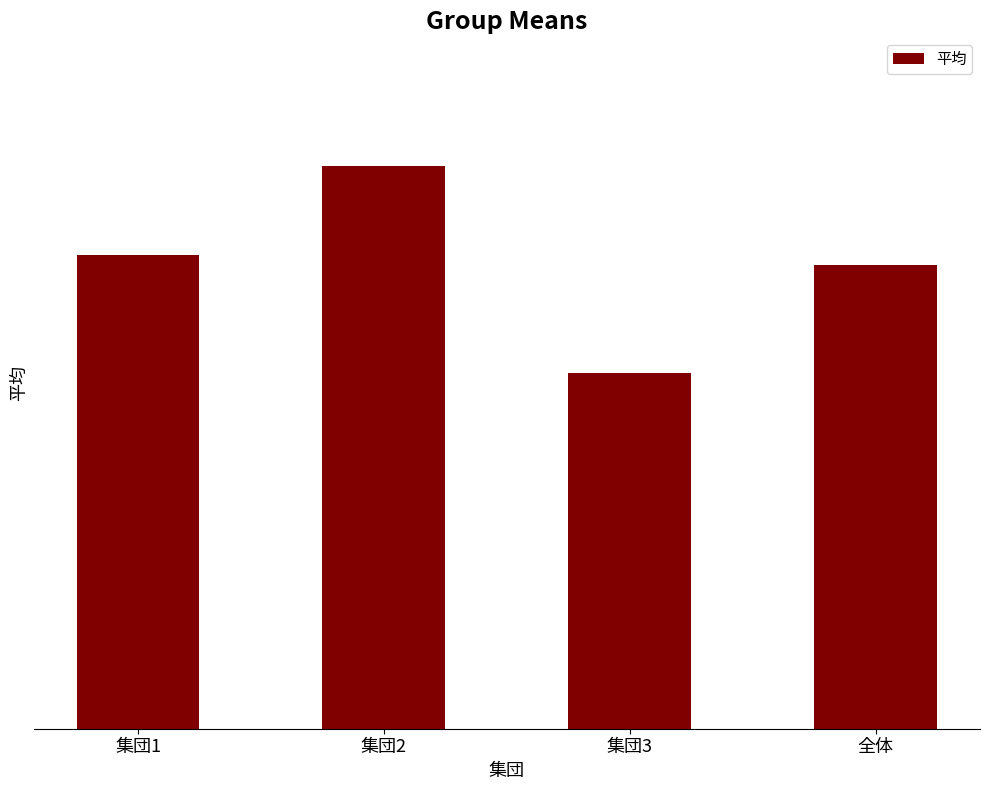

Reading left to right, what are all the values shown in this chart?

9.6	11.4	7.2	9.4